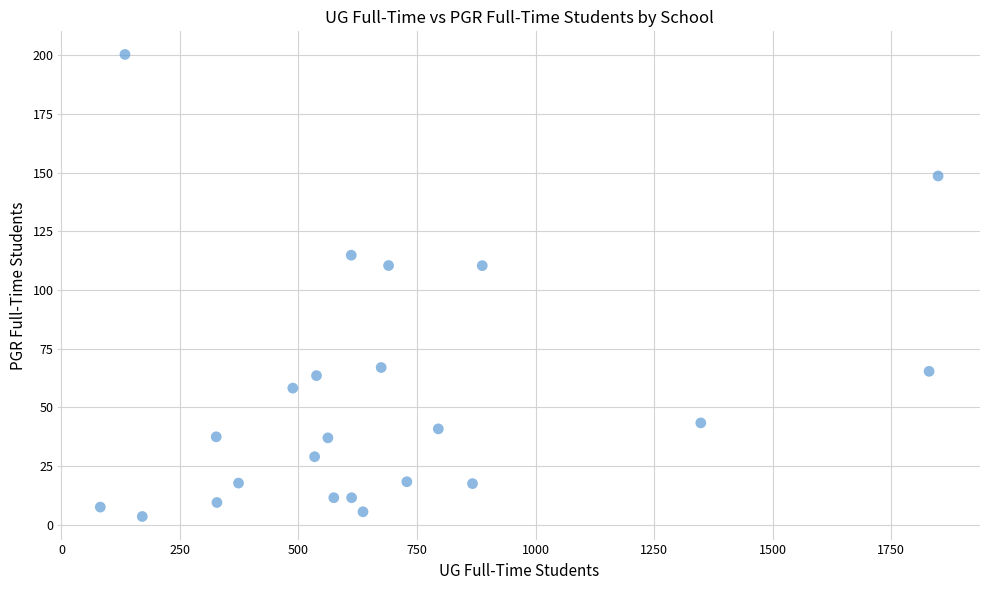

What is the range of Y values (max minus min)?

196.8